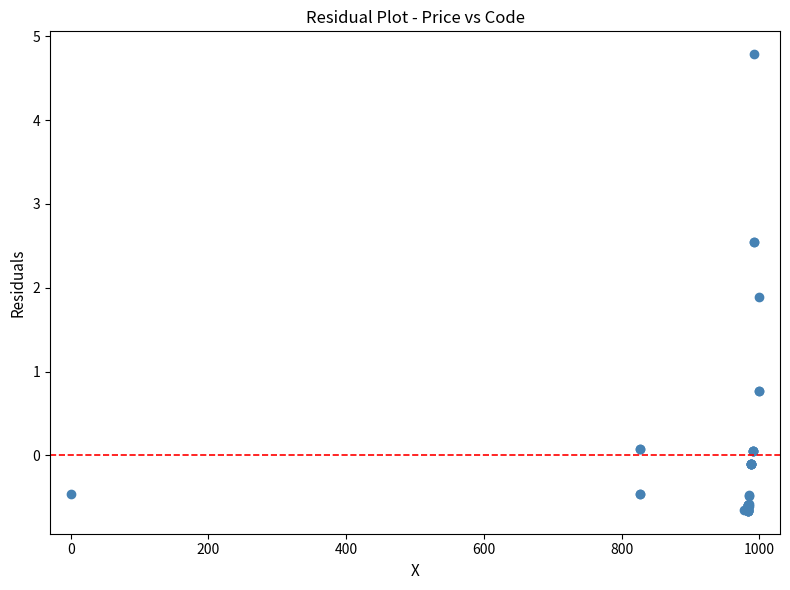

What Y value in the scatter plot is closest to 2?

1.9